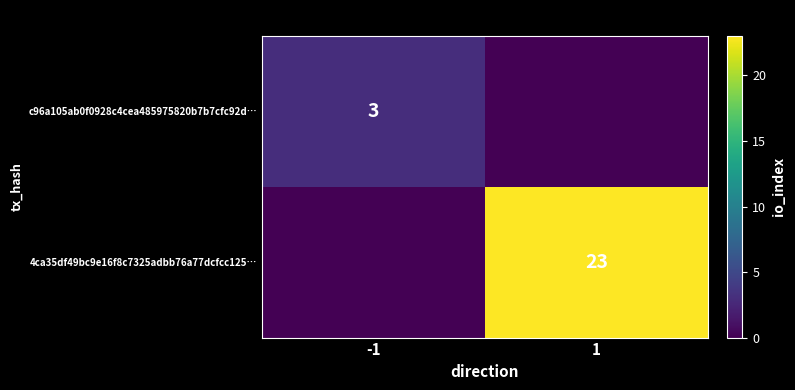

The 4ca35df49bc9e16f8c7325adbb76a77dcfcc125… series shows 11 at 1. True or false?

False